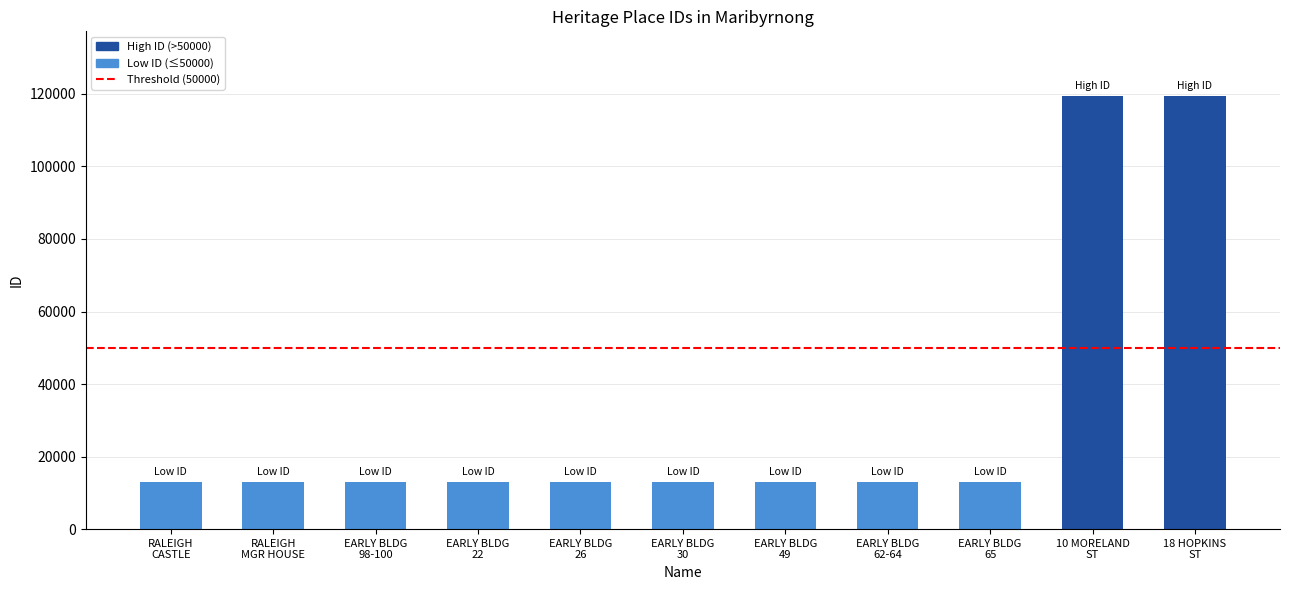

What is the value of the 1st bar from the left?

12889